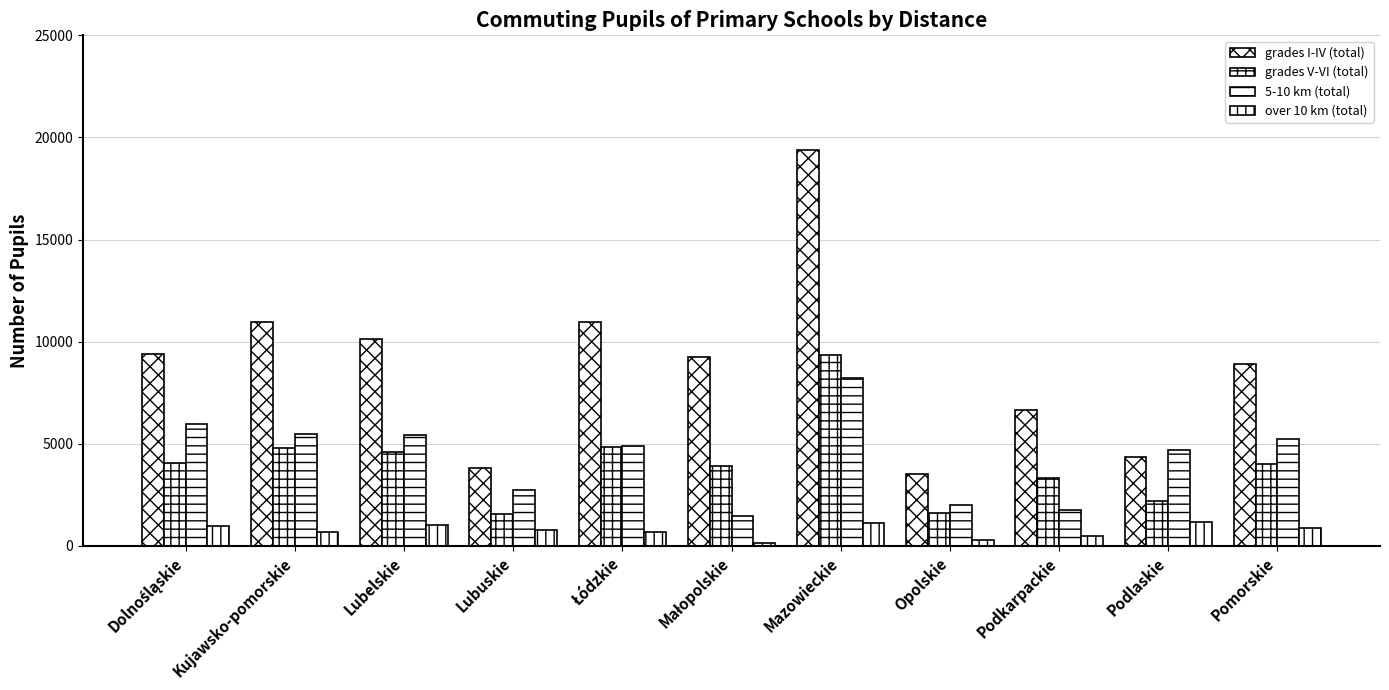

How many groups of bars are there?

11